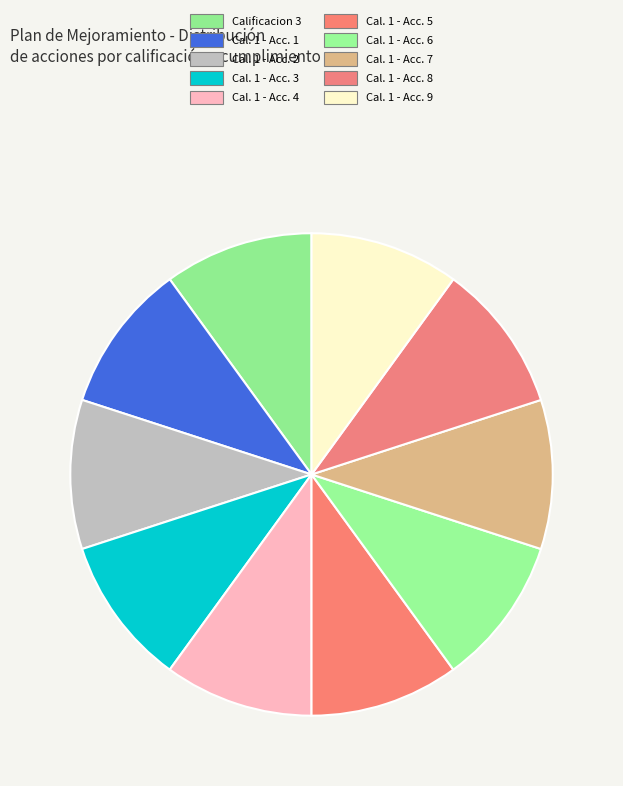

Is there any slice that represents more than half of the pie?

No